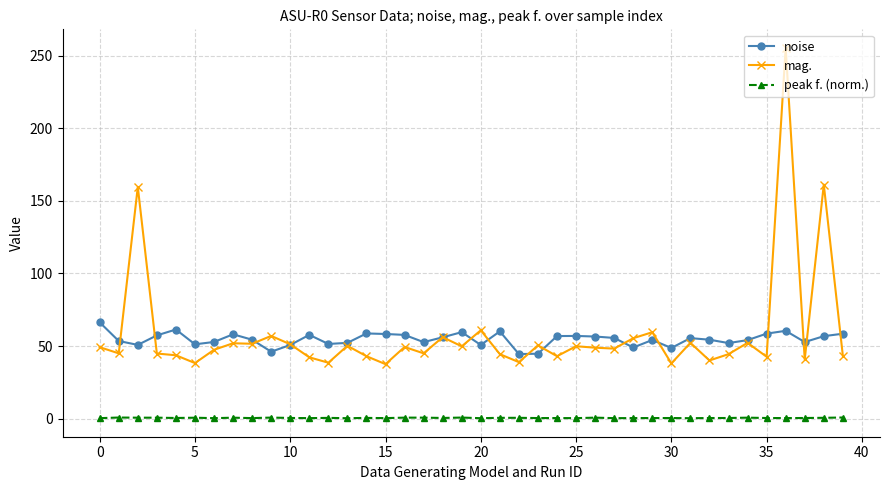

What is the average value of the peak f. (norm.) series?

0.4